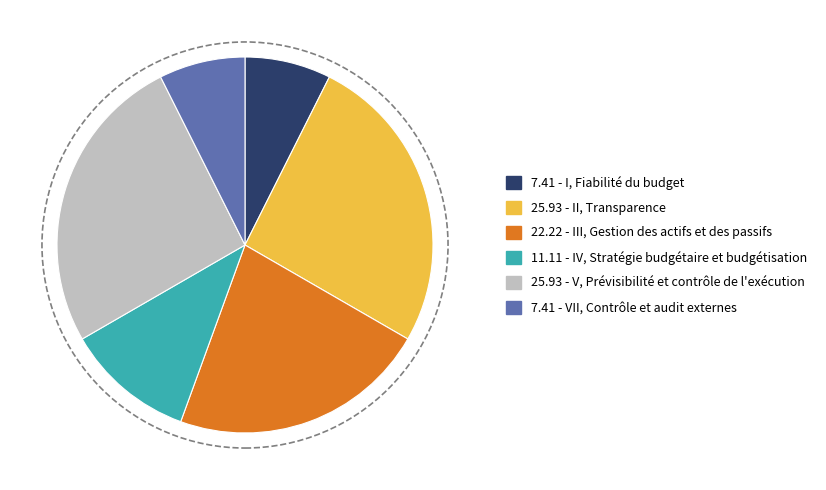

Does 7.41 - I, Fiabilité du budget represent more than half of the total?

No